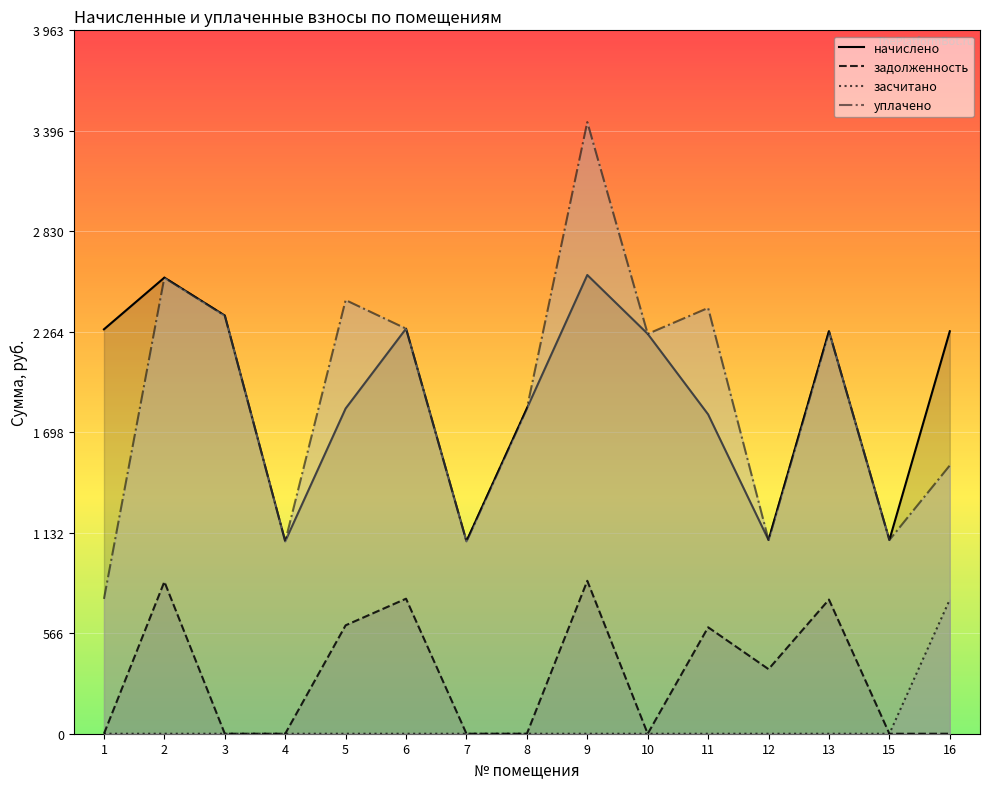

True or false: начислено and уплачено cross at least once.

False